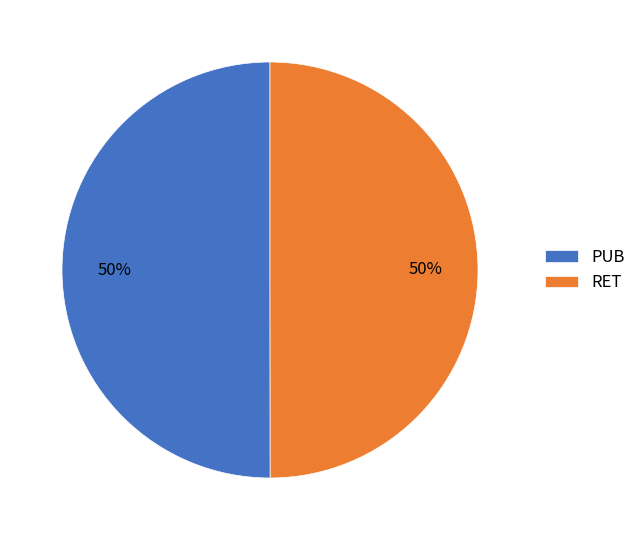

Is the sum of PUB and RET greater than half?

Yes